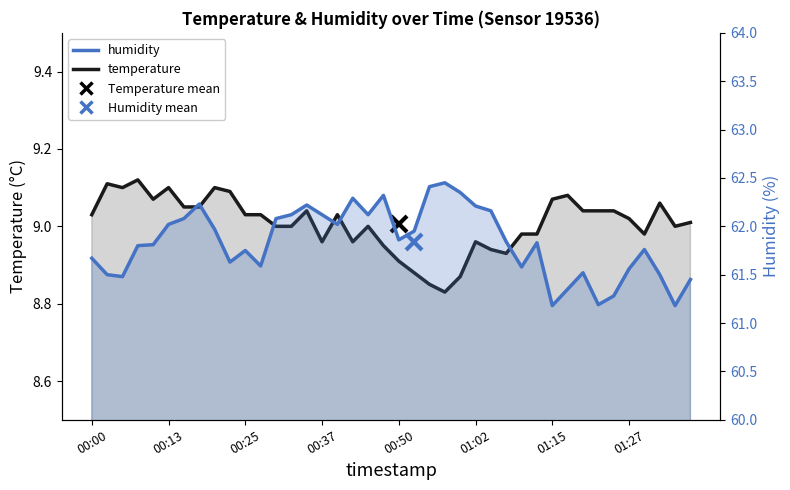

What is the sum of all temperature values?

360.3